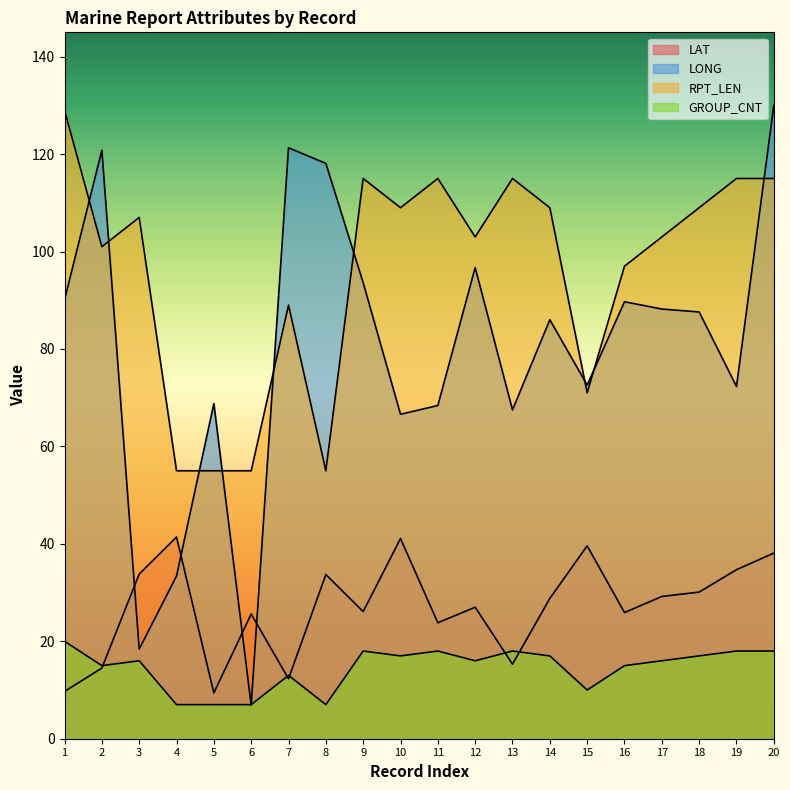

Is it true that LONG equals 147.1 at 14?

False